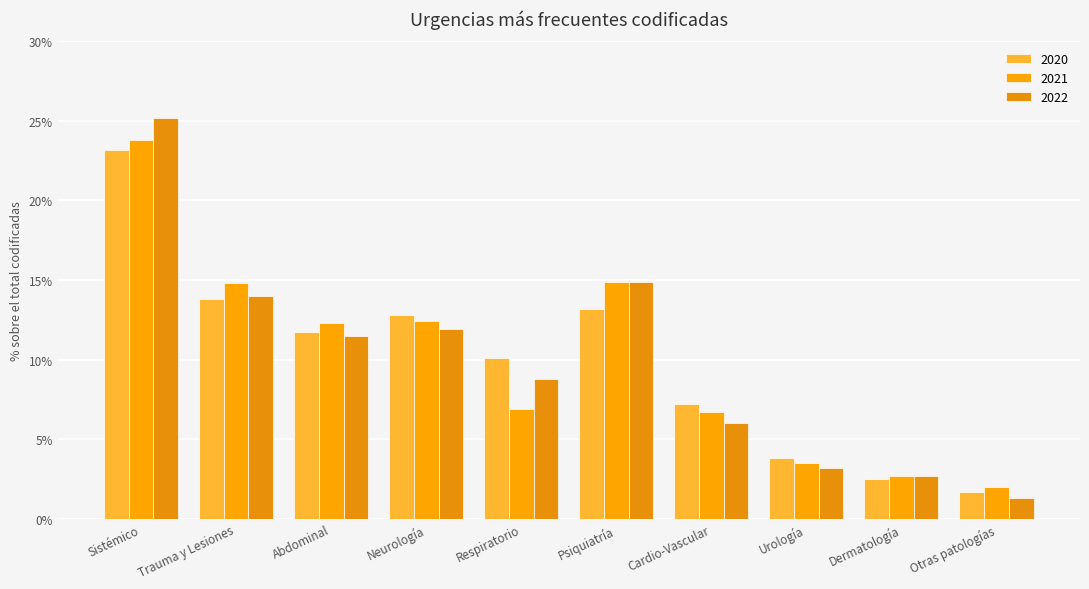

List the labels in order of 2020 value, smallest first.

Otras patologías, Dermatología, Urología, Cardio-Vascular, Respiratorio, Abdominal, Neurología, Psiquiatría, Trauma y Lesiones, Sistémico